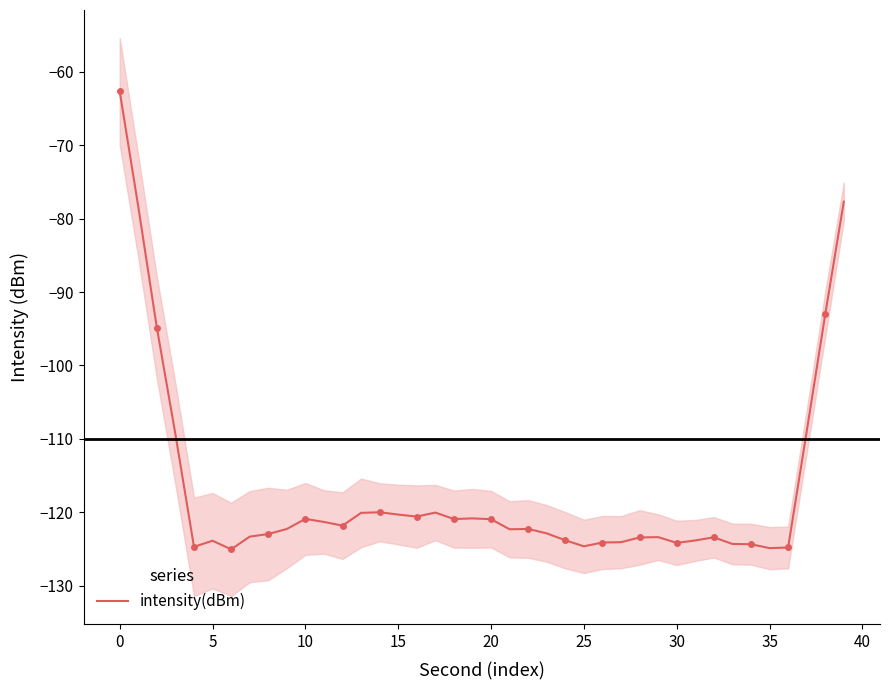

What is the difference between the second highest and second lowest values?

47.2